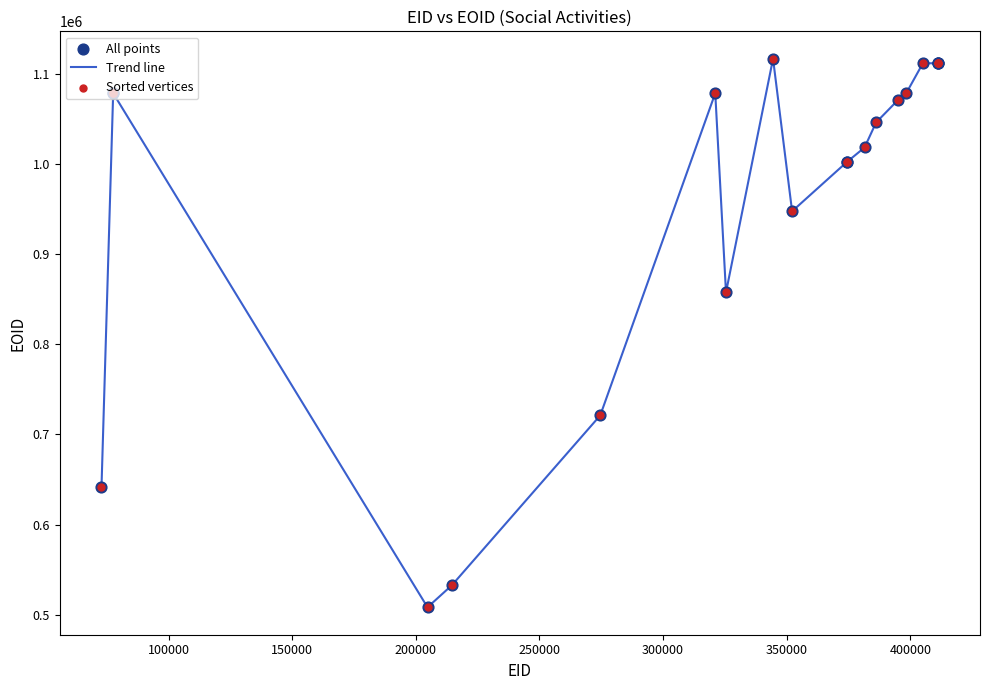

What is the difference between the maximum and minimum values?

608813